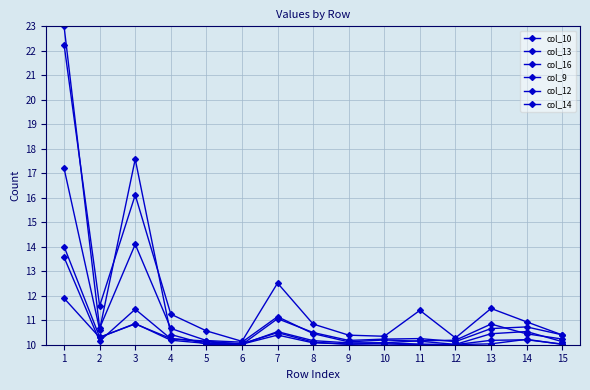

How many interior local peaks does the col_9 series have?

3